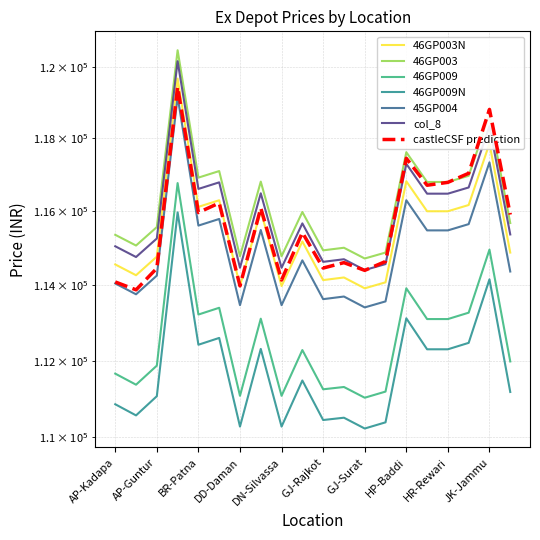

The value of 46GP003 at GJ-SANAND is 115010. True or false?

True